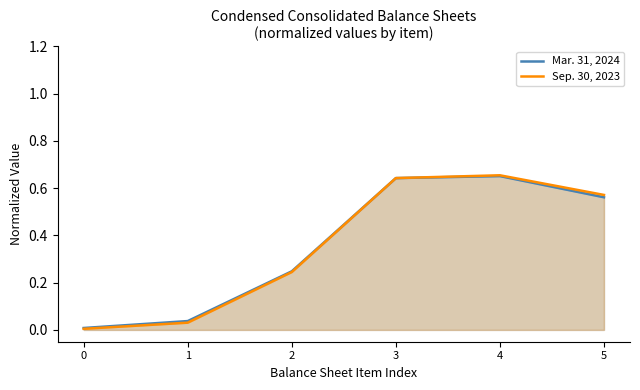

Which category has the highest value in the Sep. 30, 2023 series?

4